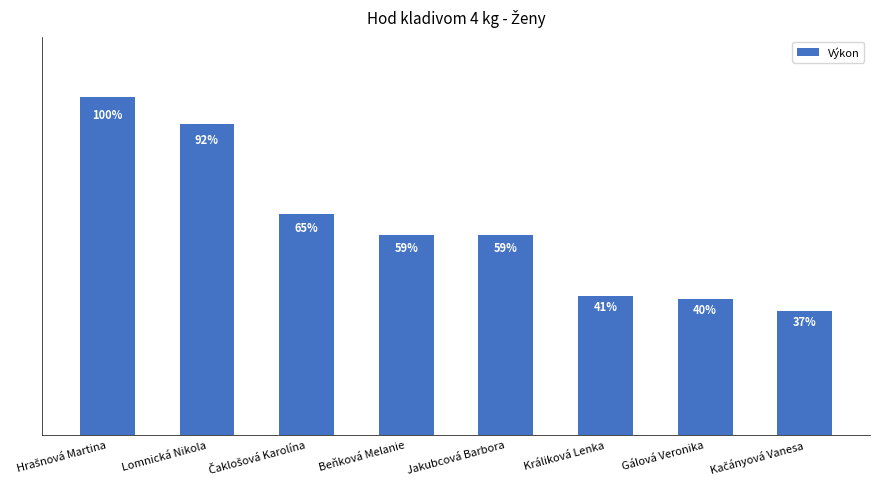

Are the bars horizontal?

No